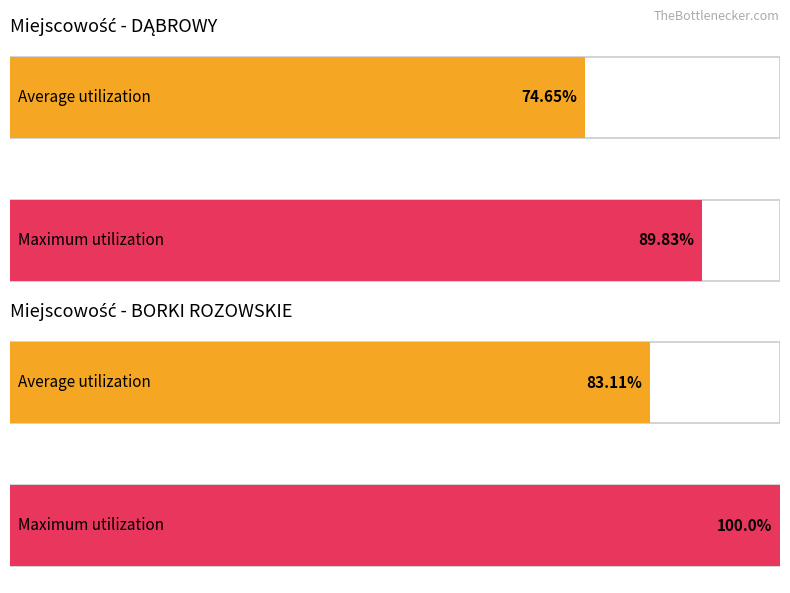

Does the chart contain stacked bars?

No